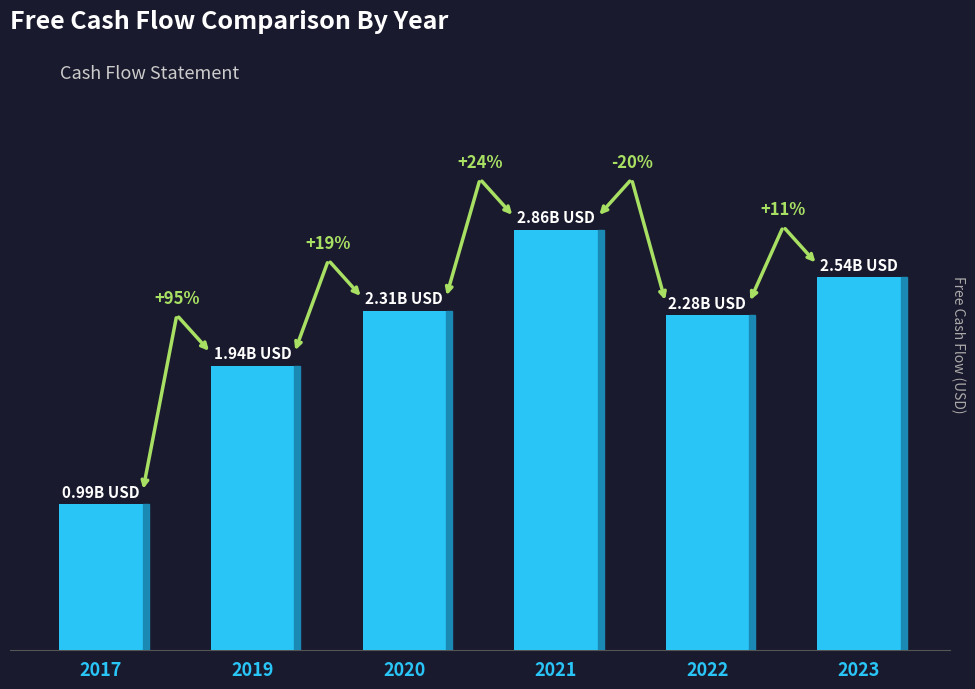

Does the chart contain any negative values?

No